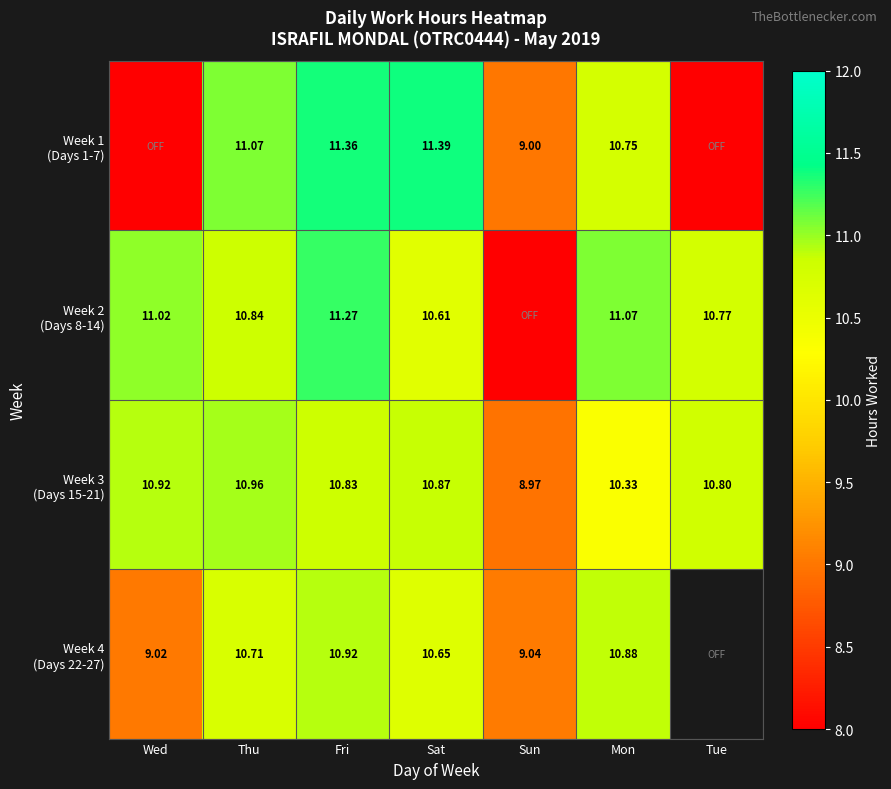

What is the average value of the Week 2 (Days 8-14) series?

9.4